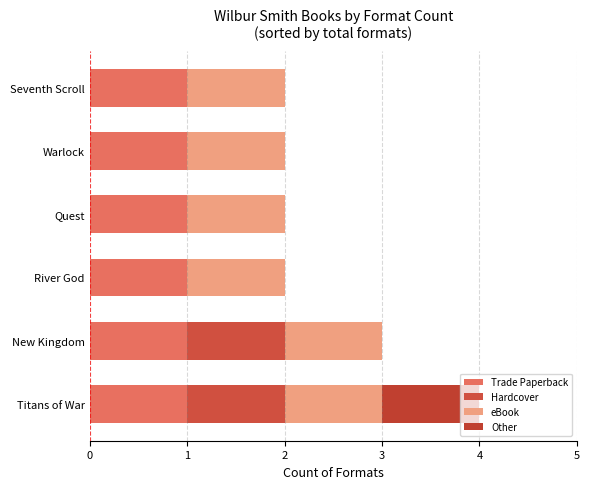

Which series has the largest total across all categories?

Trade Paperback